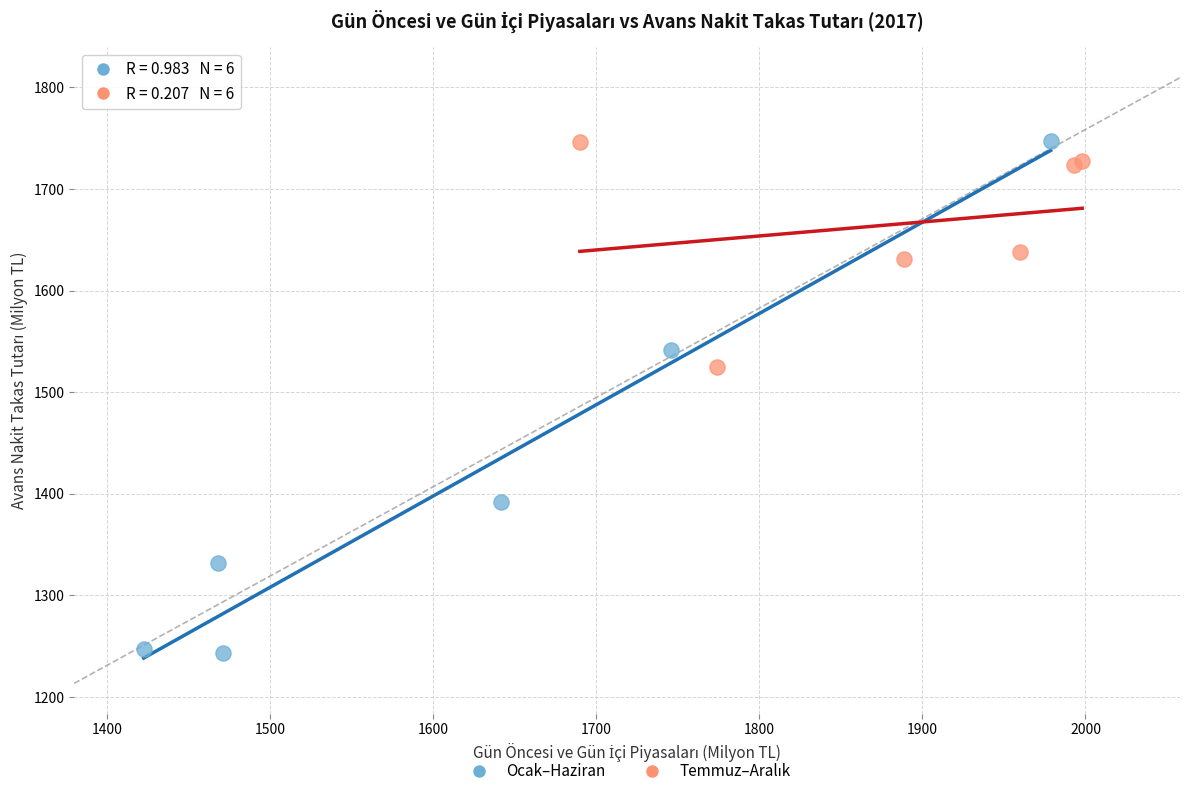

Which series contains the lowest Y value?

Ocak–Haziran